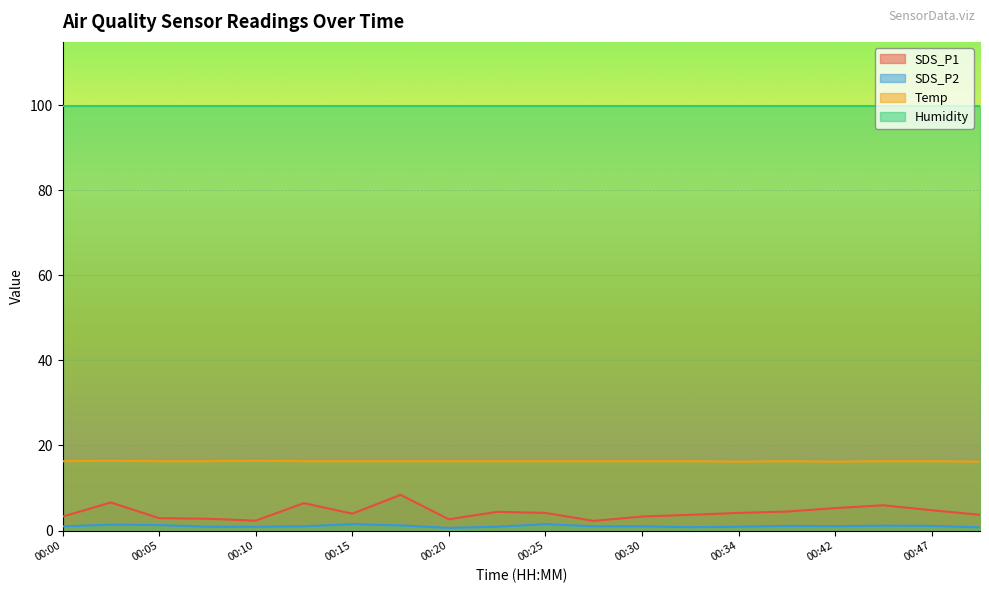

In SDS_P2, how many points are lower than both neighbors (excluding endpoints)?

3